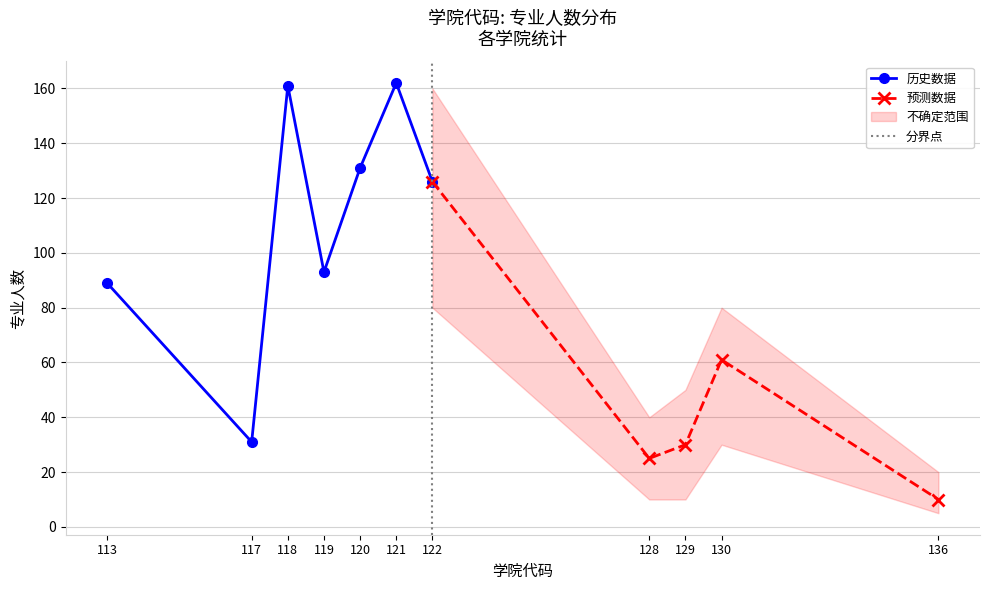

Which label corresponds to the smallest value in the chart?

136